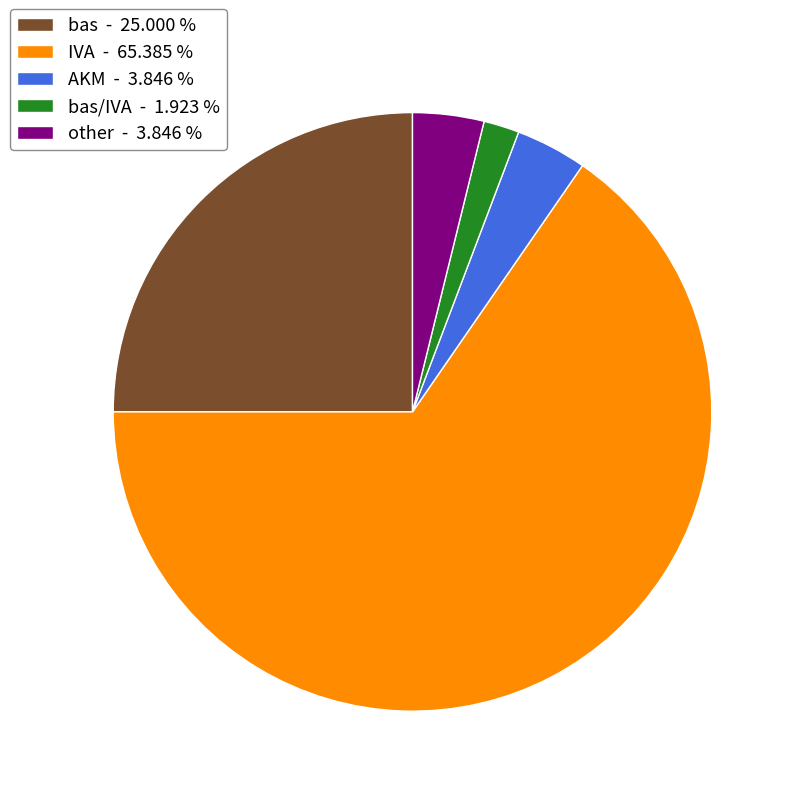

Do bas/IVA - 1.923 % and IVA - 65.385 % together represent more than half of the pie?

Yes